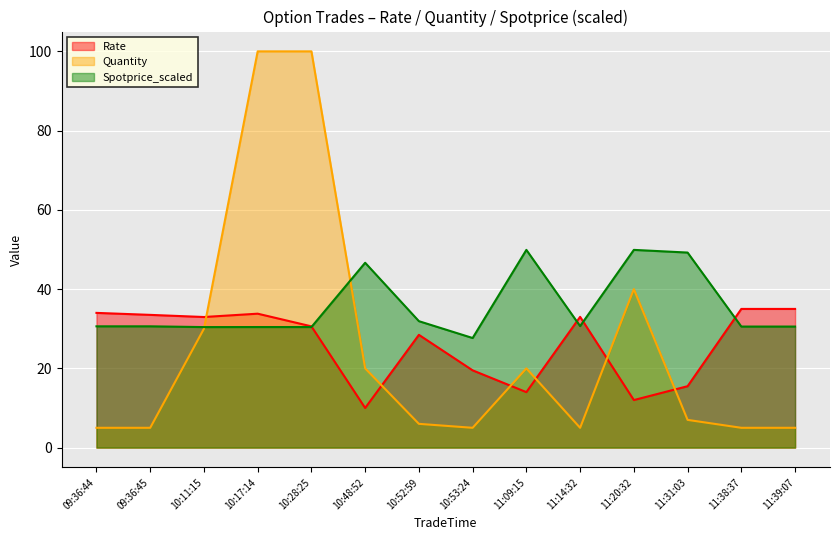

How many lines are shown in the chart?

3